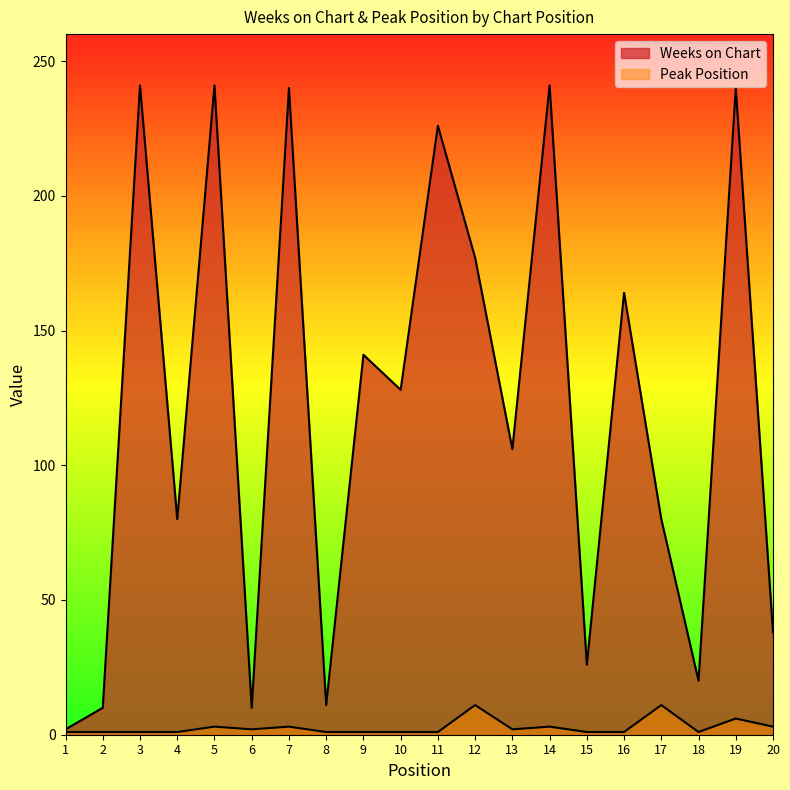

What is the sum of the Peak Position values at 5 and 3?

4